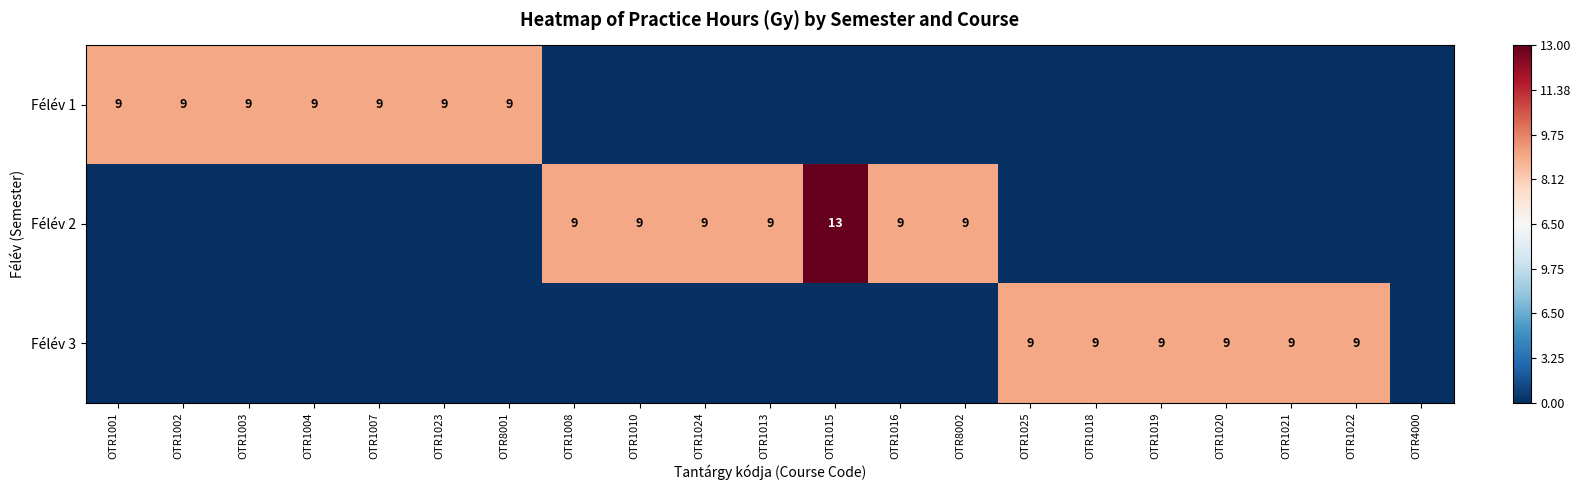

What is the difference between the Félév 2 values at OTR1010 and OTR1015?

4